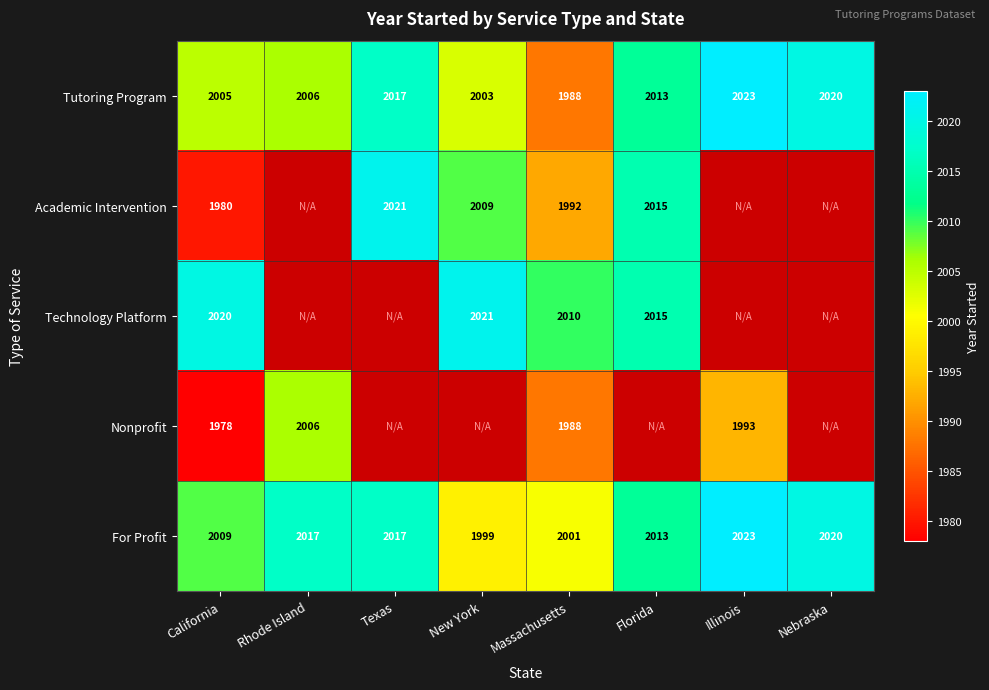

How many For Profit values are between 2009 and 2020?

5